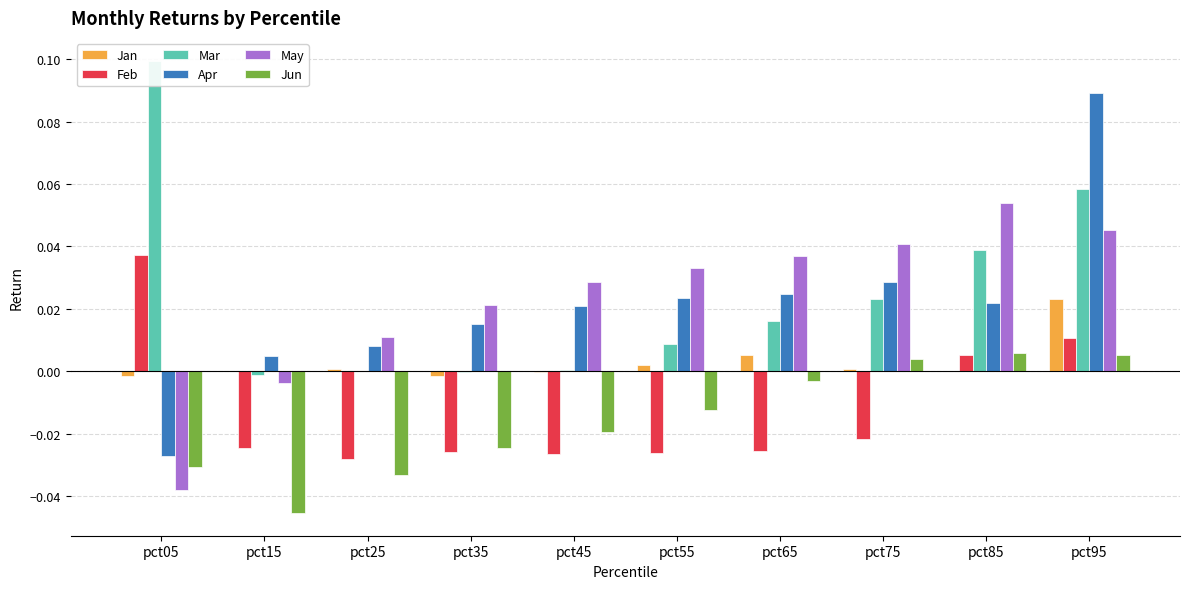

How many negative values does the Feb series have?

7